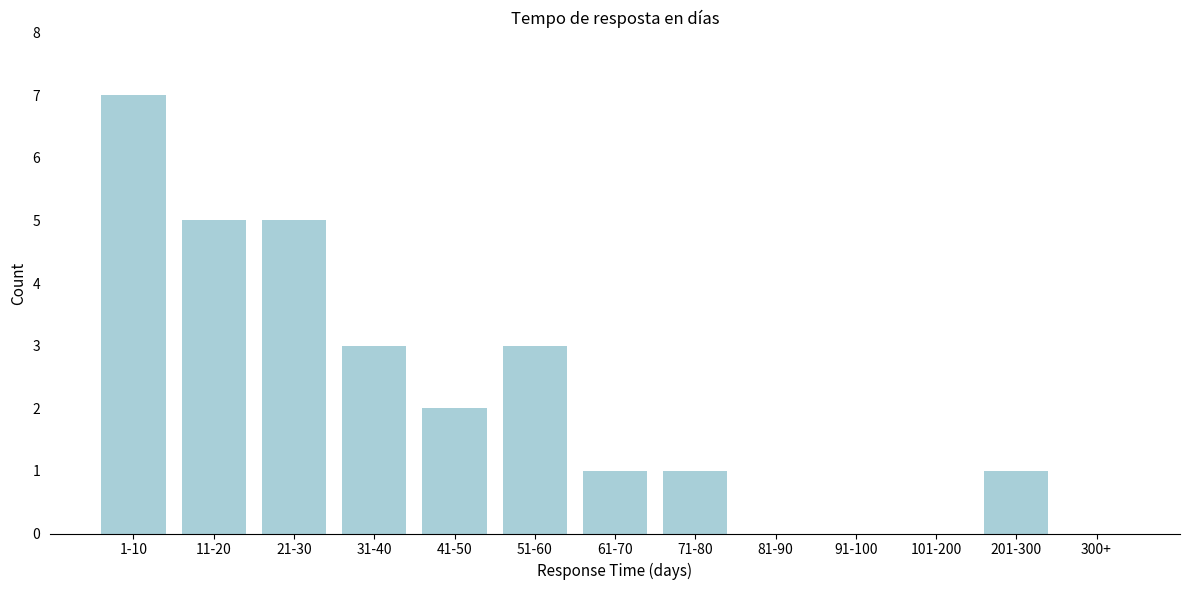

Reading right to left, extract all data points from this chart.

300+=0	201-300=1	101-200=0	91-100=0	81-90=0	71-80=1	61-70=1	51-60=3	41-50=2	31-40=3	21-30=5	11-20=5	1-10=7